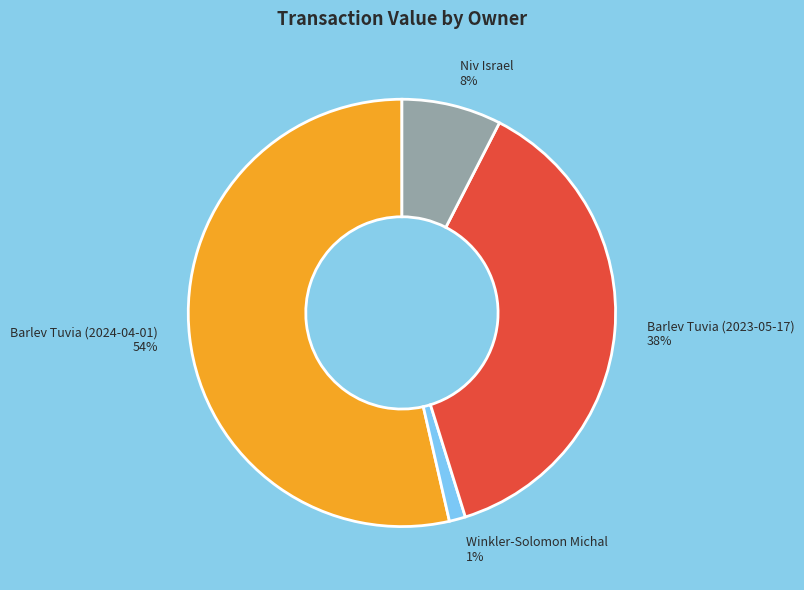

What is the largest slice in the pie chart?

Barlev Tuvia (2024-04-01) 54%